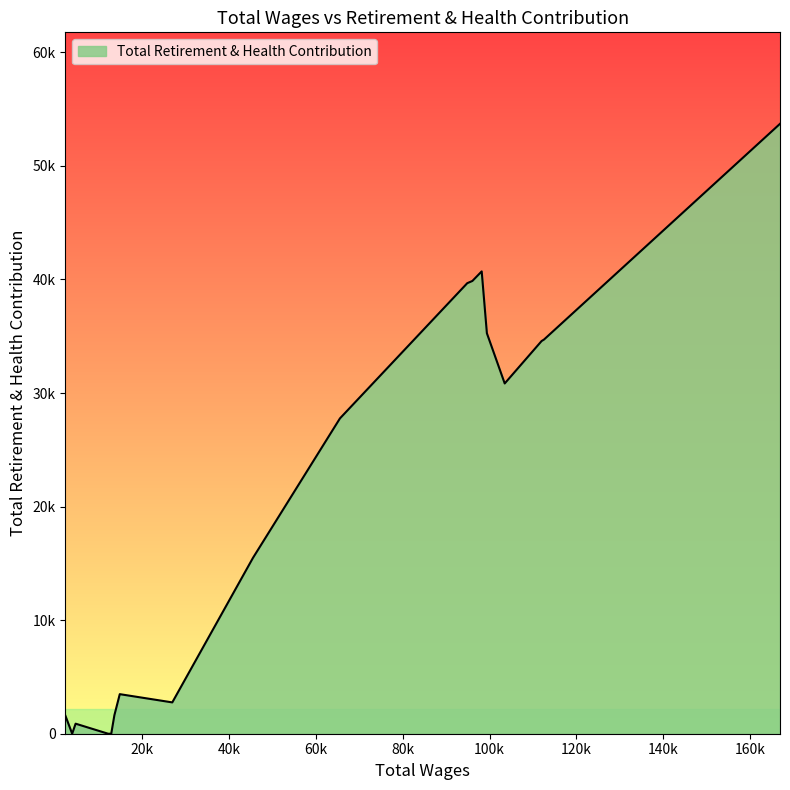

Does the chart have visible grid lines?

No